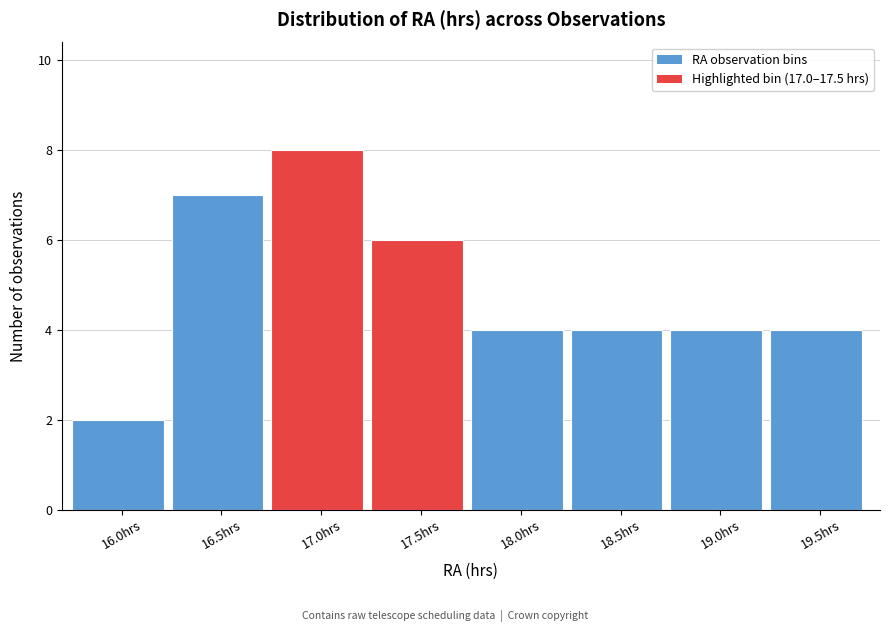

Reading left to right, what are all the values shown in this chart?

16.0hrs=2	16.5hrs=7	17.0hrs=8	17.5hrs=6	18.0hrs=4	18.5hrs=4	19.0hrs=4	19.5hrs=4